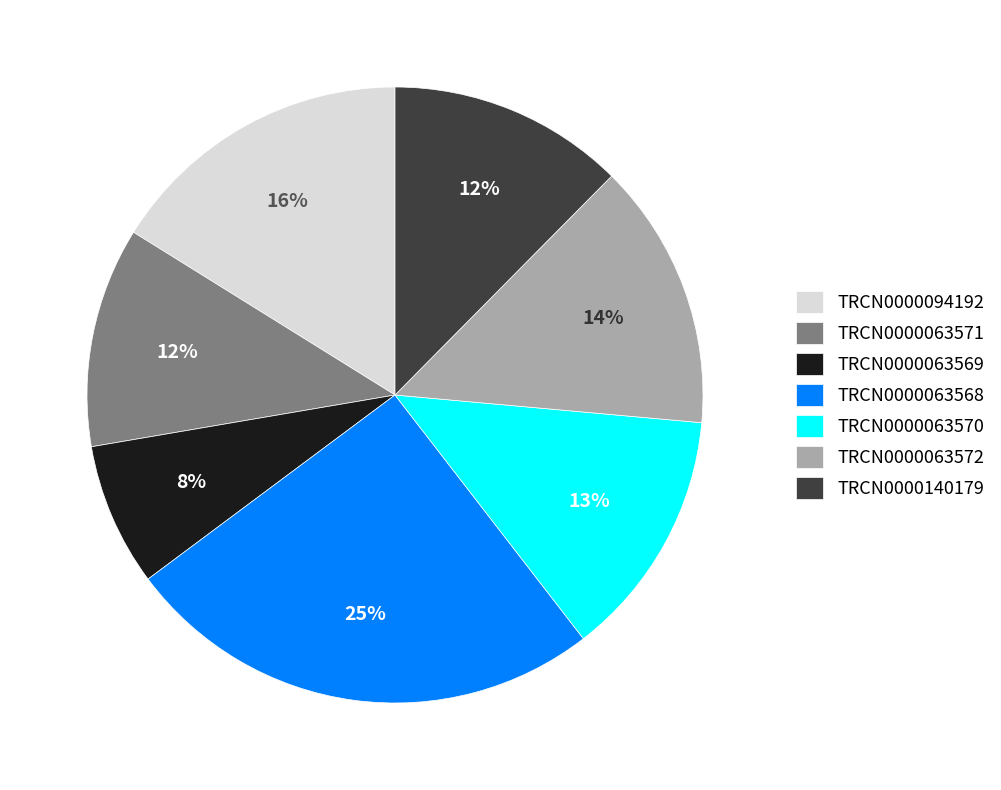

True or false: TRCN0000063570 accounts for 26% of the total.

False